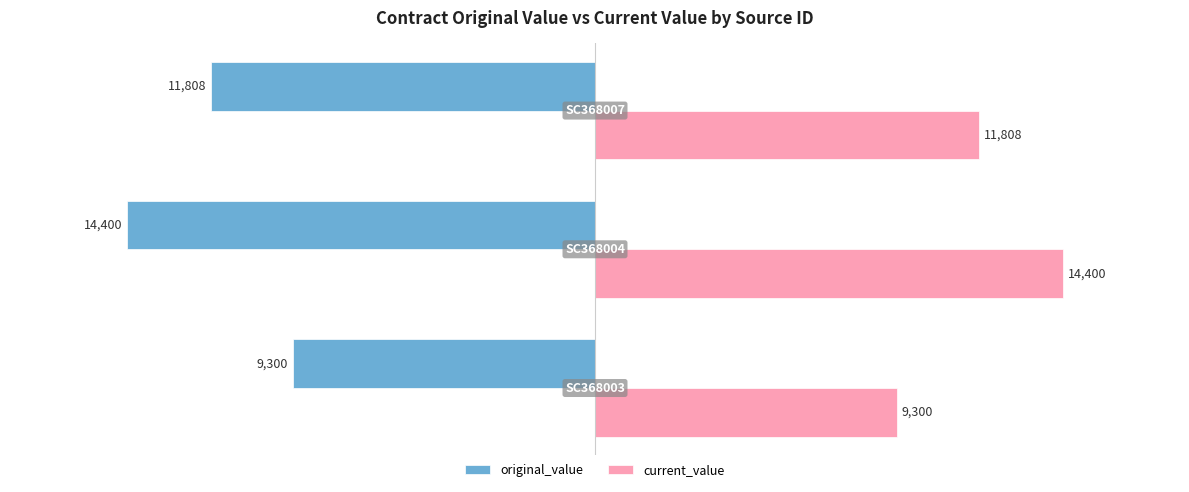

Which series has the largest total across all categories?

current_value